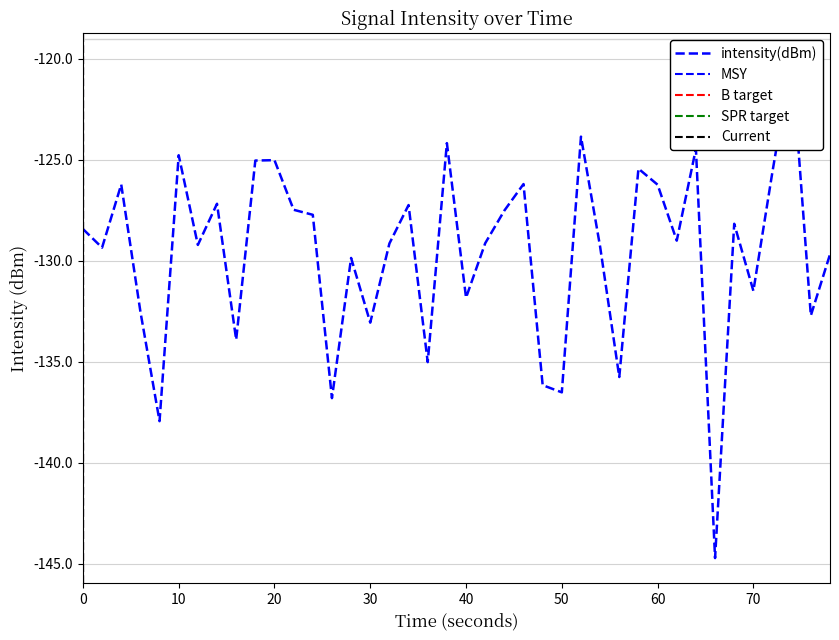

What is the sum of all values?

-5183.5